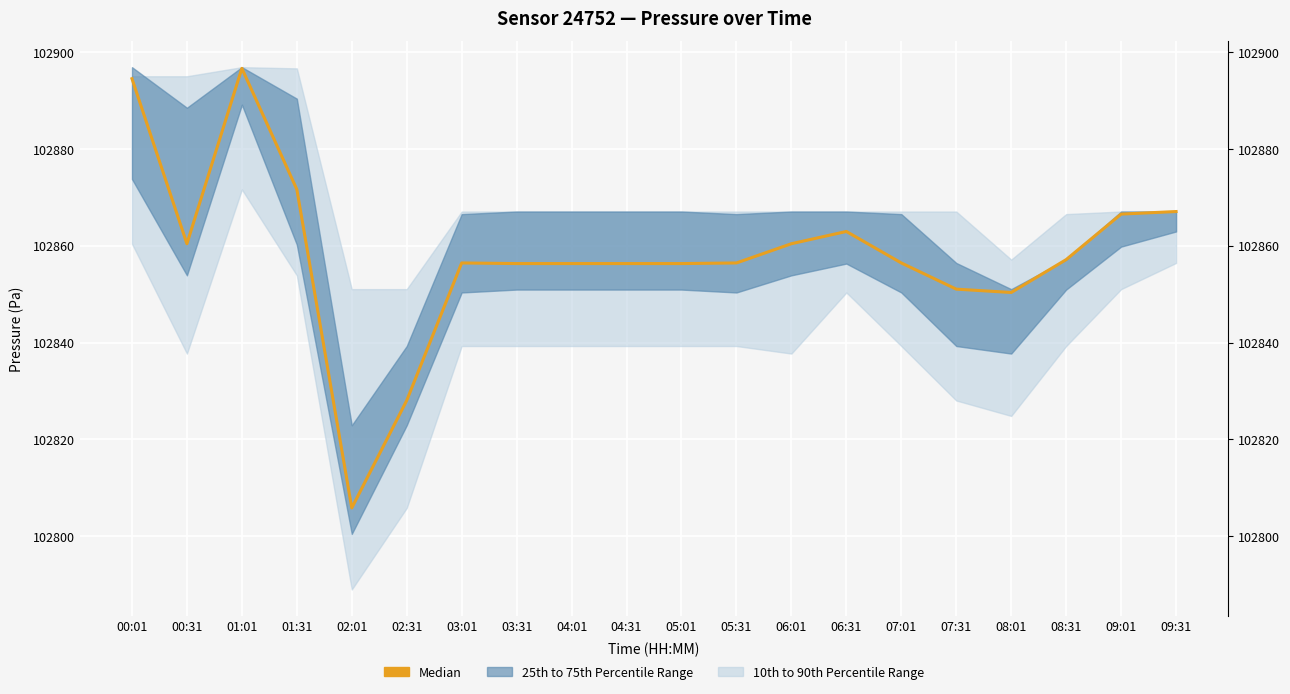

What is the minimum value shown in the chart?

102805.8